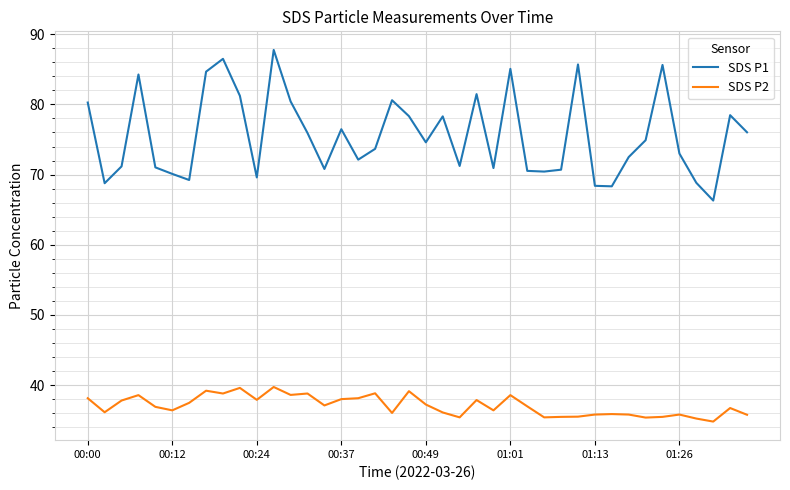

What is the lowest value of the SDS P1 series?

66.3